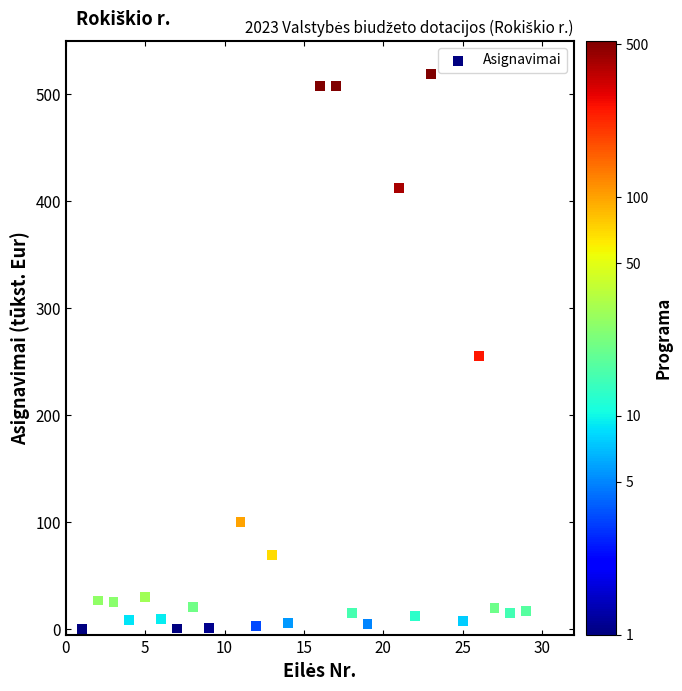

What is the range of X values (max minus min)?

28.0